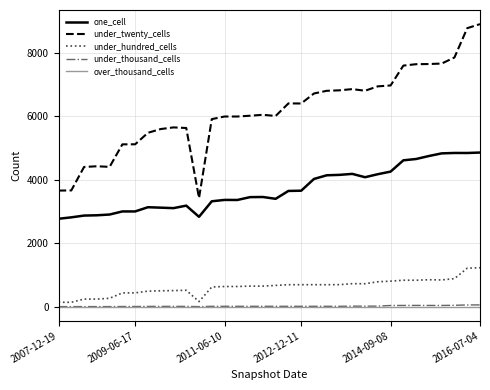

Is this an area chart (filled region under the line)?

No